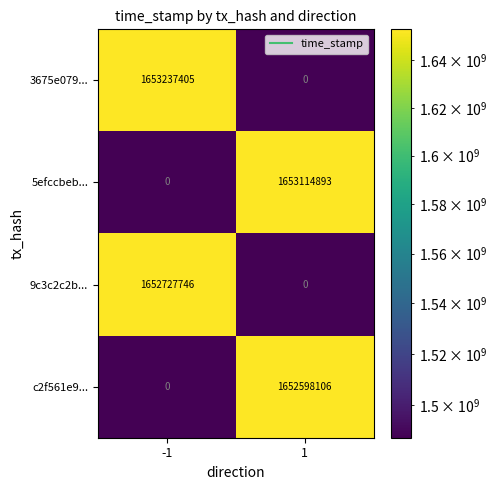

What is the difference between the c2f561e9... values at 1 and -1?

1652598106